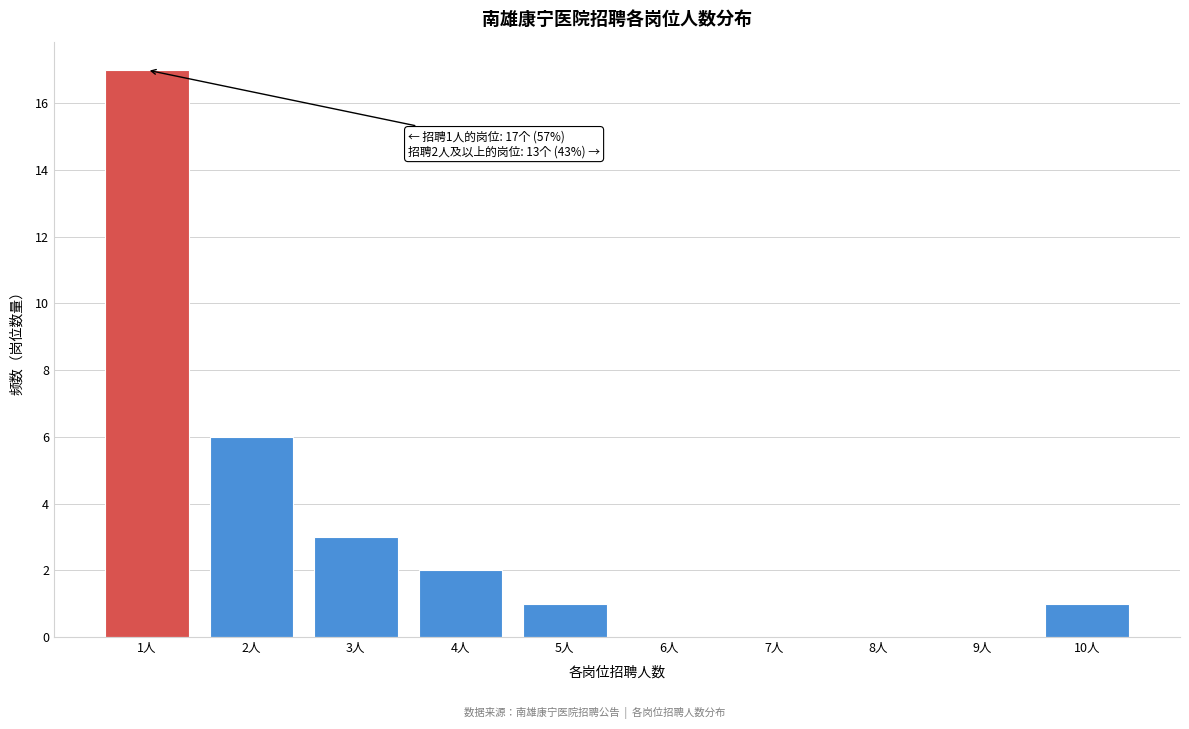

Reading right to left, what are all the values shown in this chart?

10人=1	9人=0	8人=0	7人=0	6人=0	5人=1	4人=2	3人=3	2人=6	1人=17